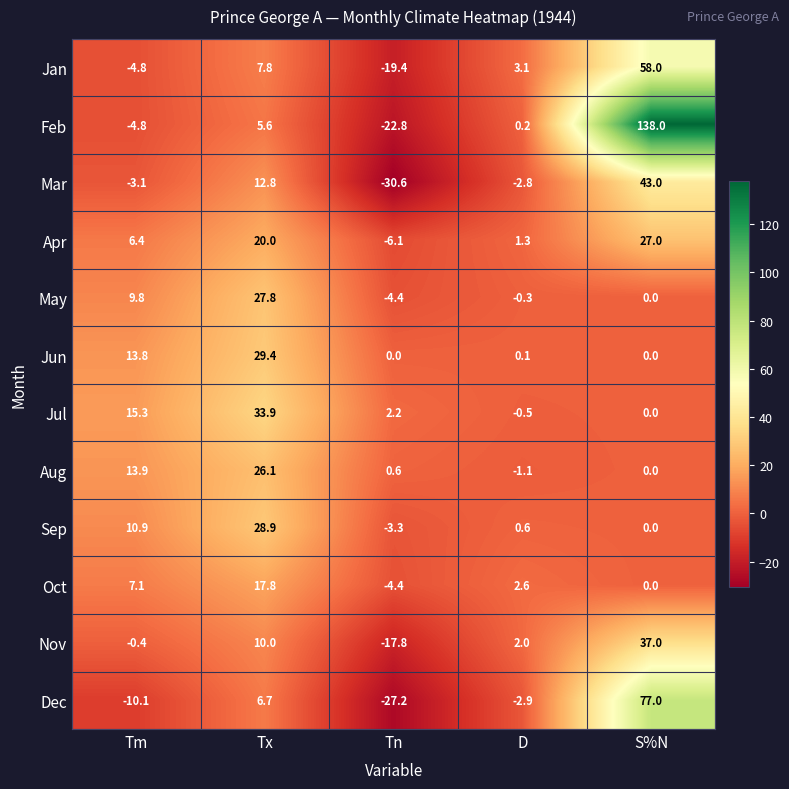

Which series has the widest spread of values?

Feb